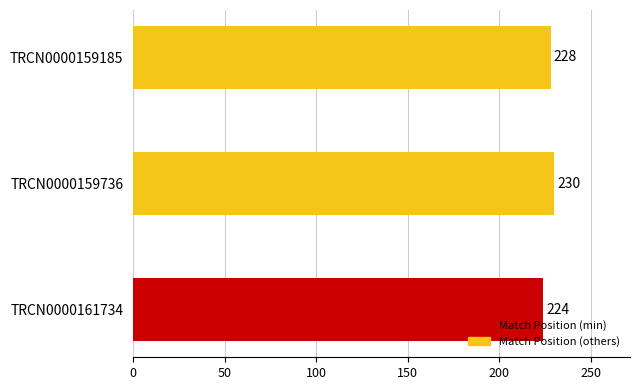

List the labels in order of value, smallest first.

TRCN0000161734, TRCN0000159185, TRCN0000159736